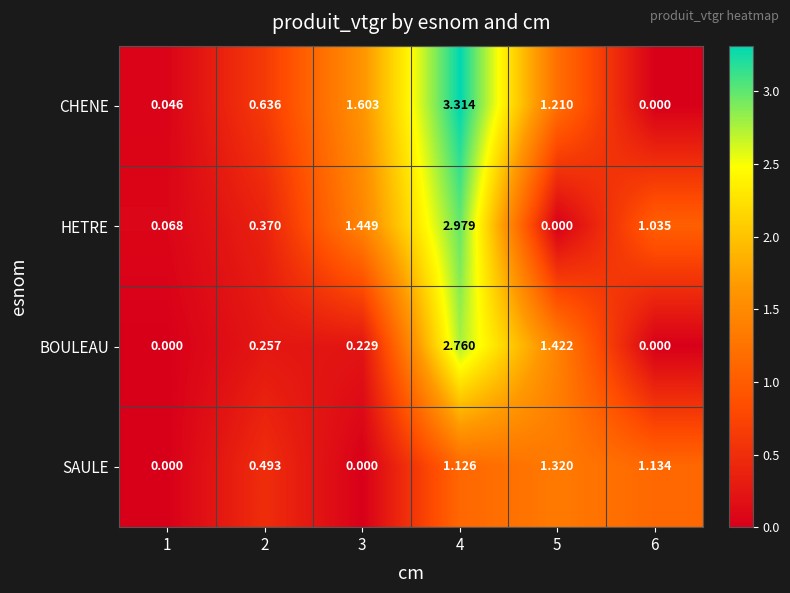

Rank the series by their average value, from highest to lowest.

CHENE, HETRE, BOULEAU, SAULE